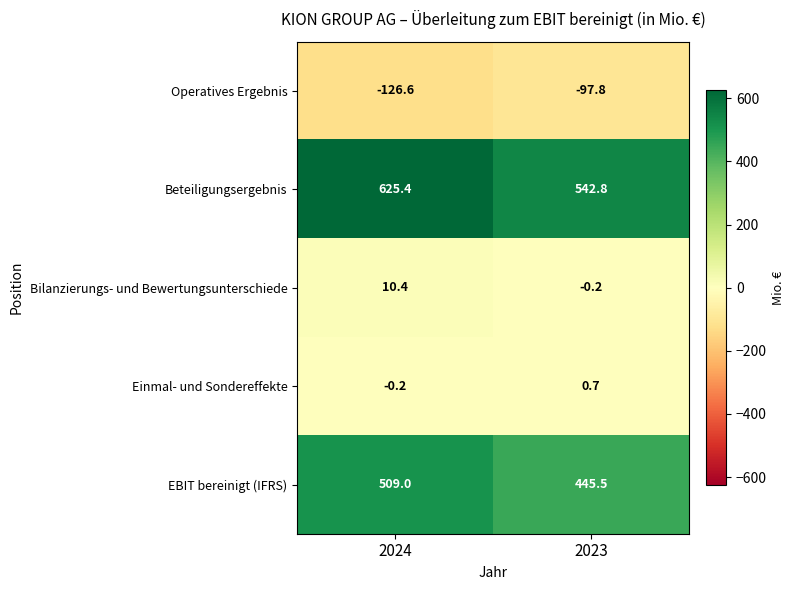

Reading left to right, extract all data points from this chart.

Operatives Ergebnis: 2024=-126.6	2023=-97.8
Beteiligungsergebnis: 2024=625.4	2023=542.8
Bilanzierungs- und Bewertungsunterschiede: 2024=10.4	2023=-0.2
Einmal- und Sondereffekte: 2024=-0.2	2023=0.7
EBIT bereinigt (IFRS): 2024=509.0	2023=445.5